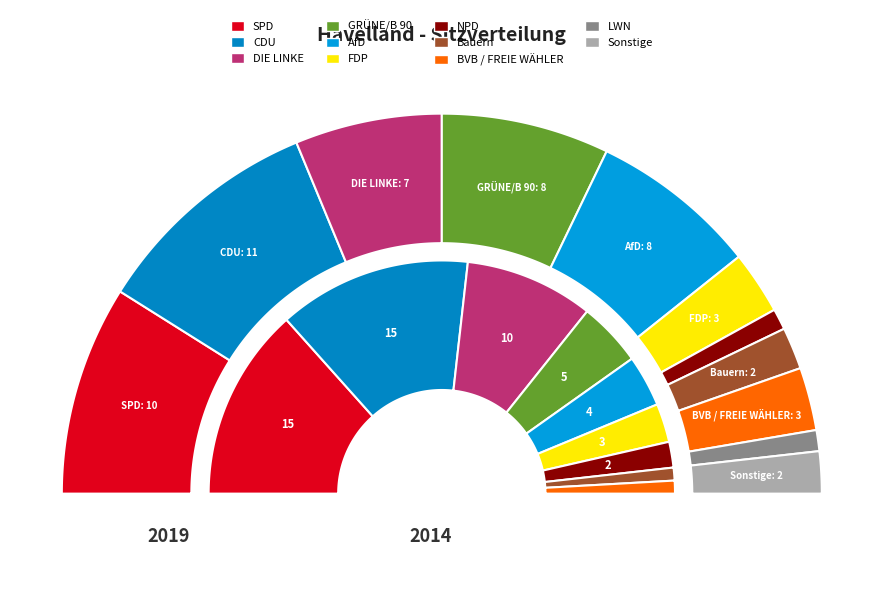

How many slices are in this pie chart?

11